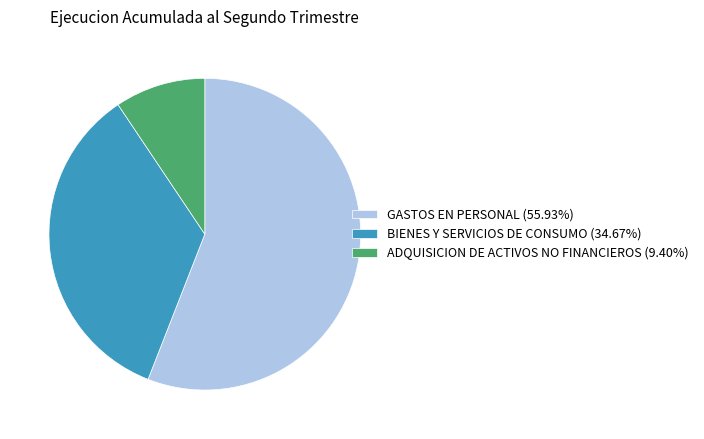

What is the ratio of the value at BIENES Y SERVICIOS DE CONSUMO (34.67%) to the value at GASTOS EN PERSONAL (55.93%)?

0.6